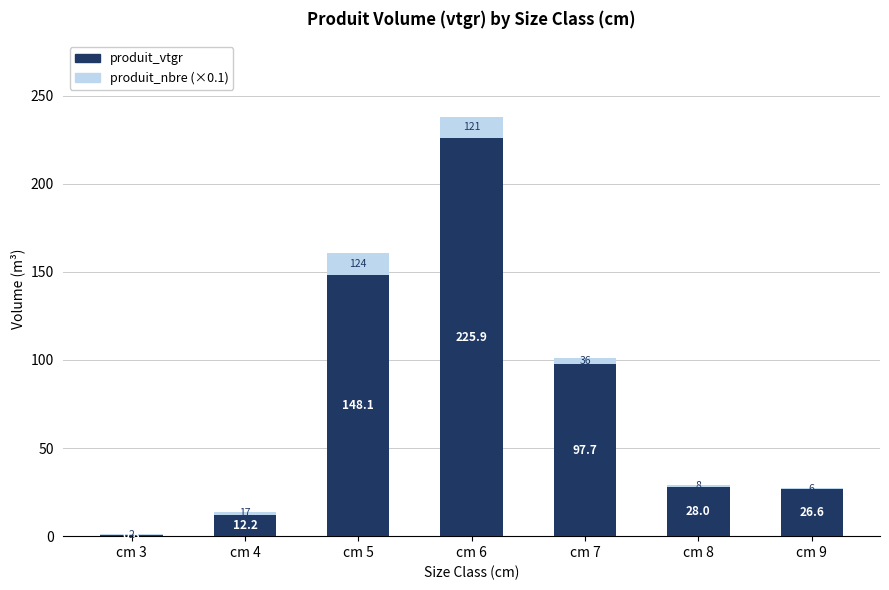

What are all the series names shown in the legend?

produit_vtgr, produit_nbre (×0.1)